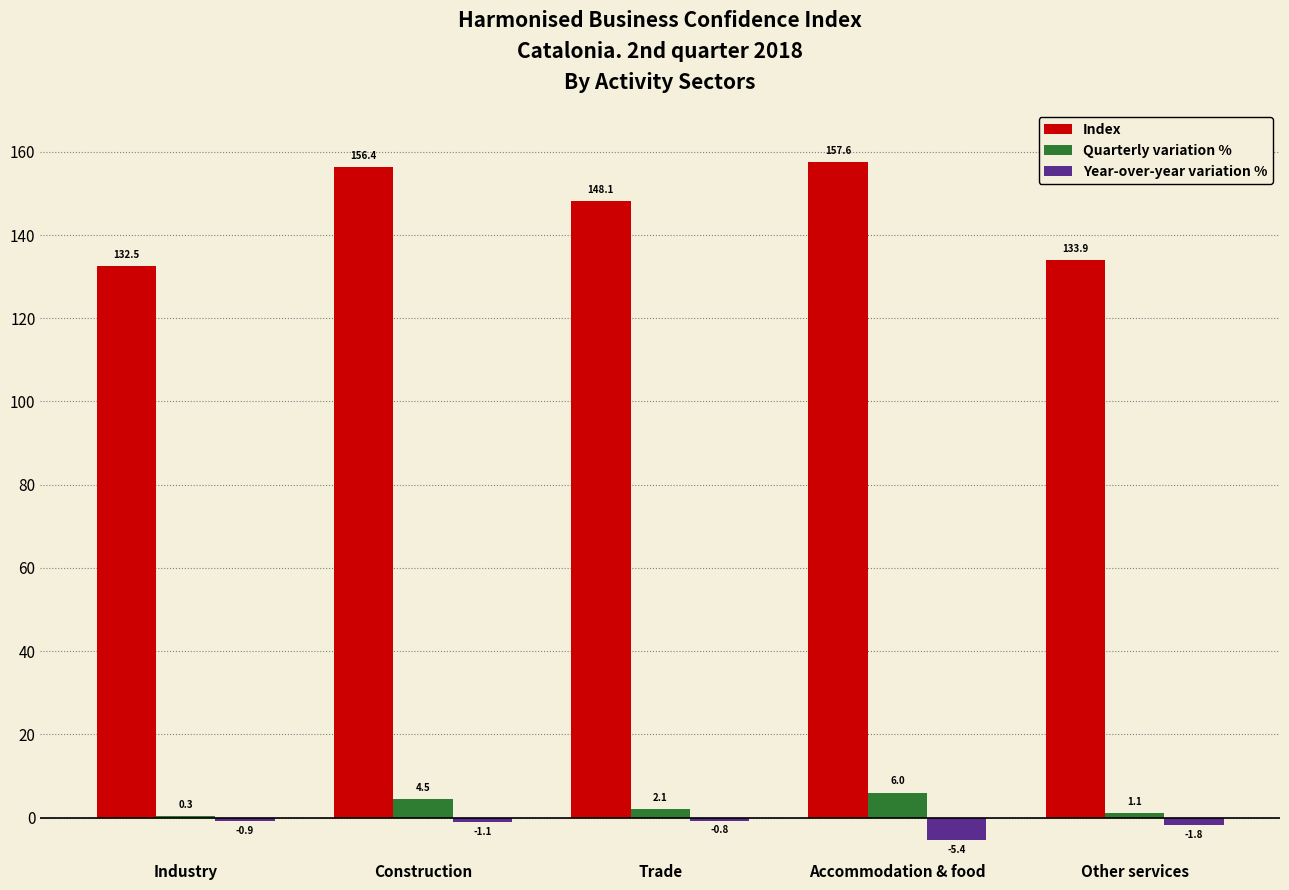

What are all the series names shown in the legend?

Index, Quarterly variation %, Year-over-year variation %